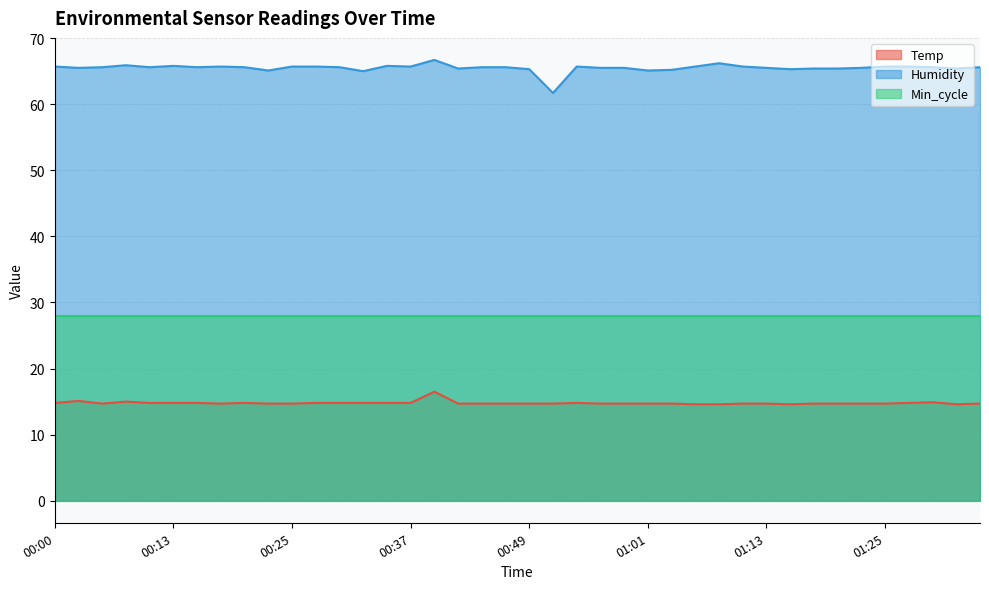

Which category has the lowest value across all series?

01:06